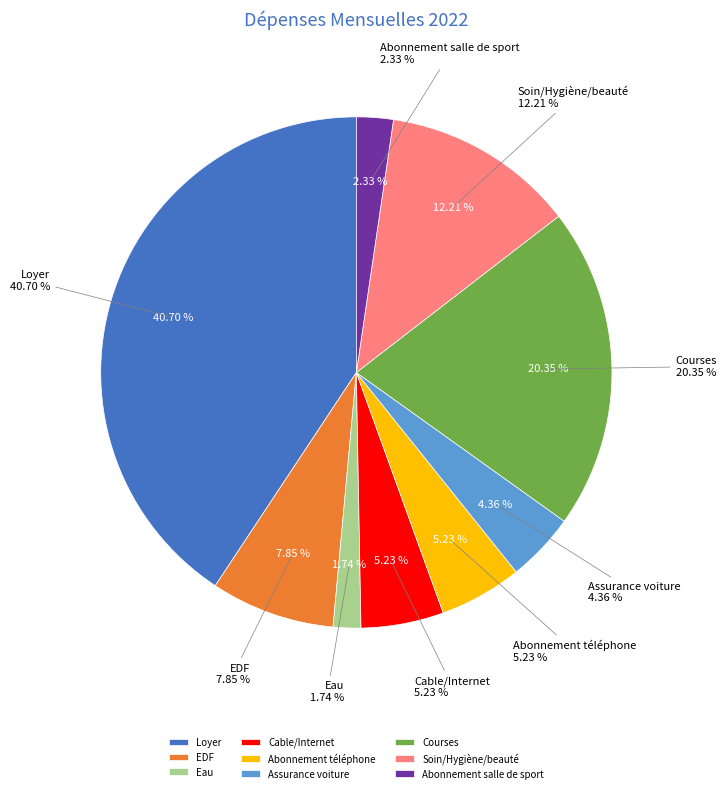

What is the total percentage of Cable/Internet and Abonnement téléphone?

10.5%